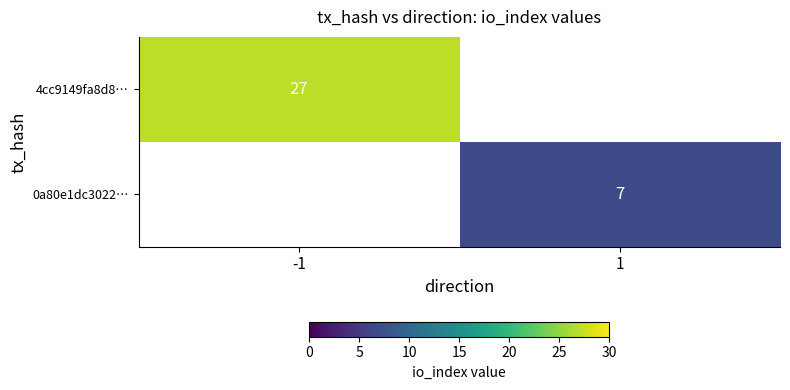

The value of 0a80e1dc3022… at 1 is 7. True or false?

True